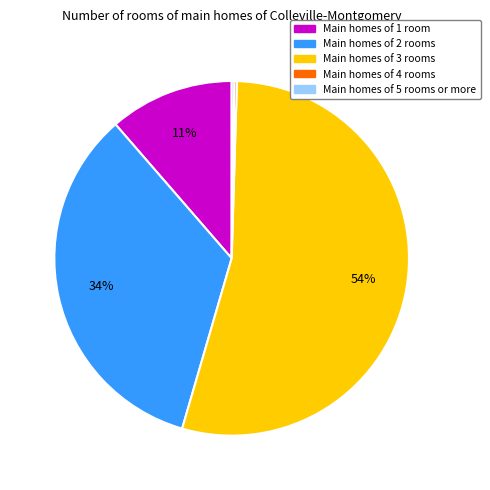

To the nearest percent, what is the average slice percentage?

20%